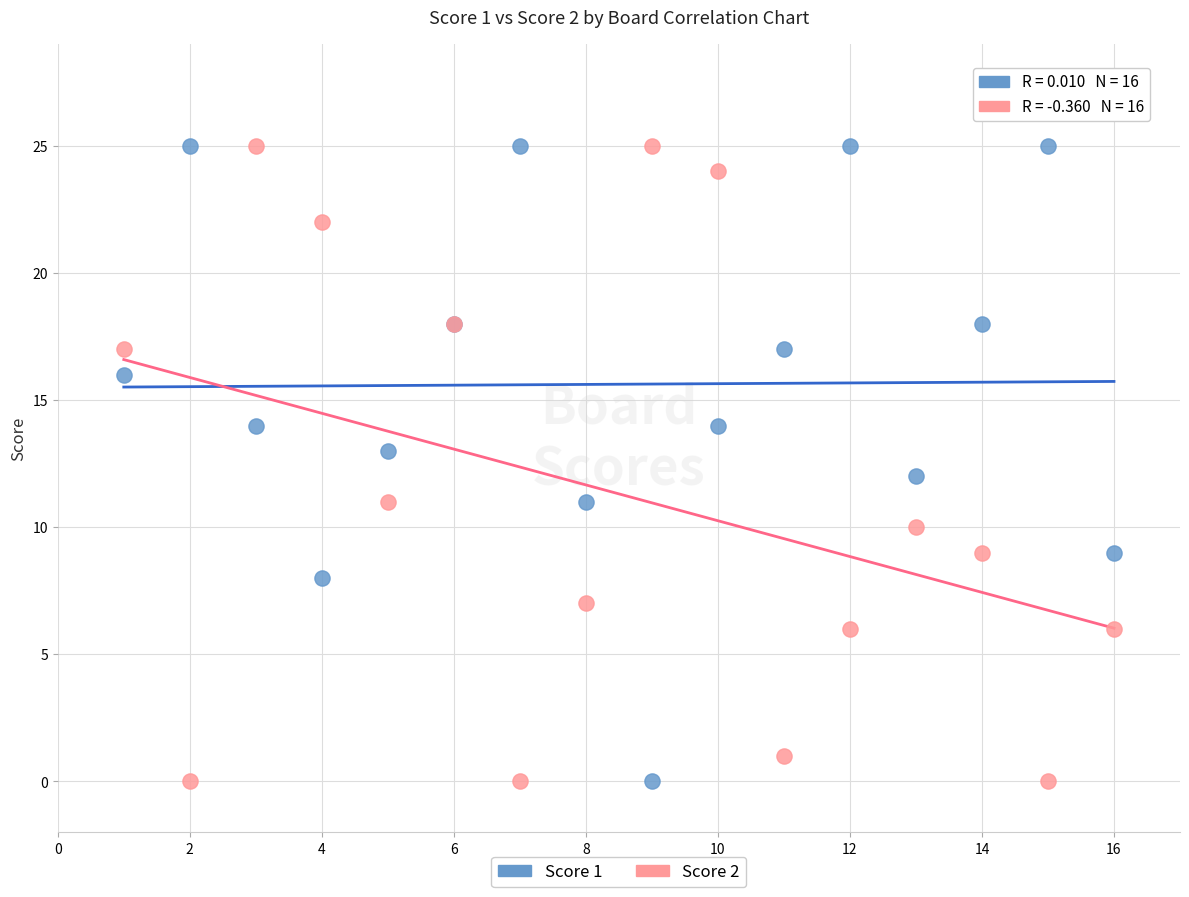

What is the X range (max minus min) for the scatter plot?

15